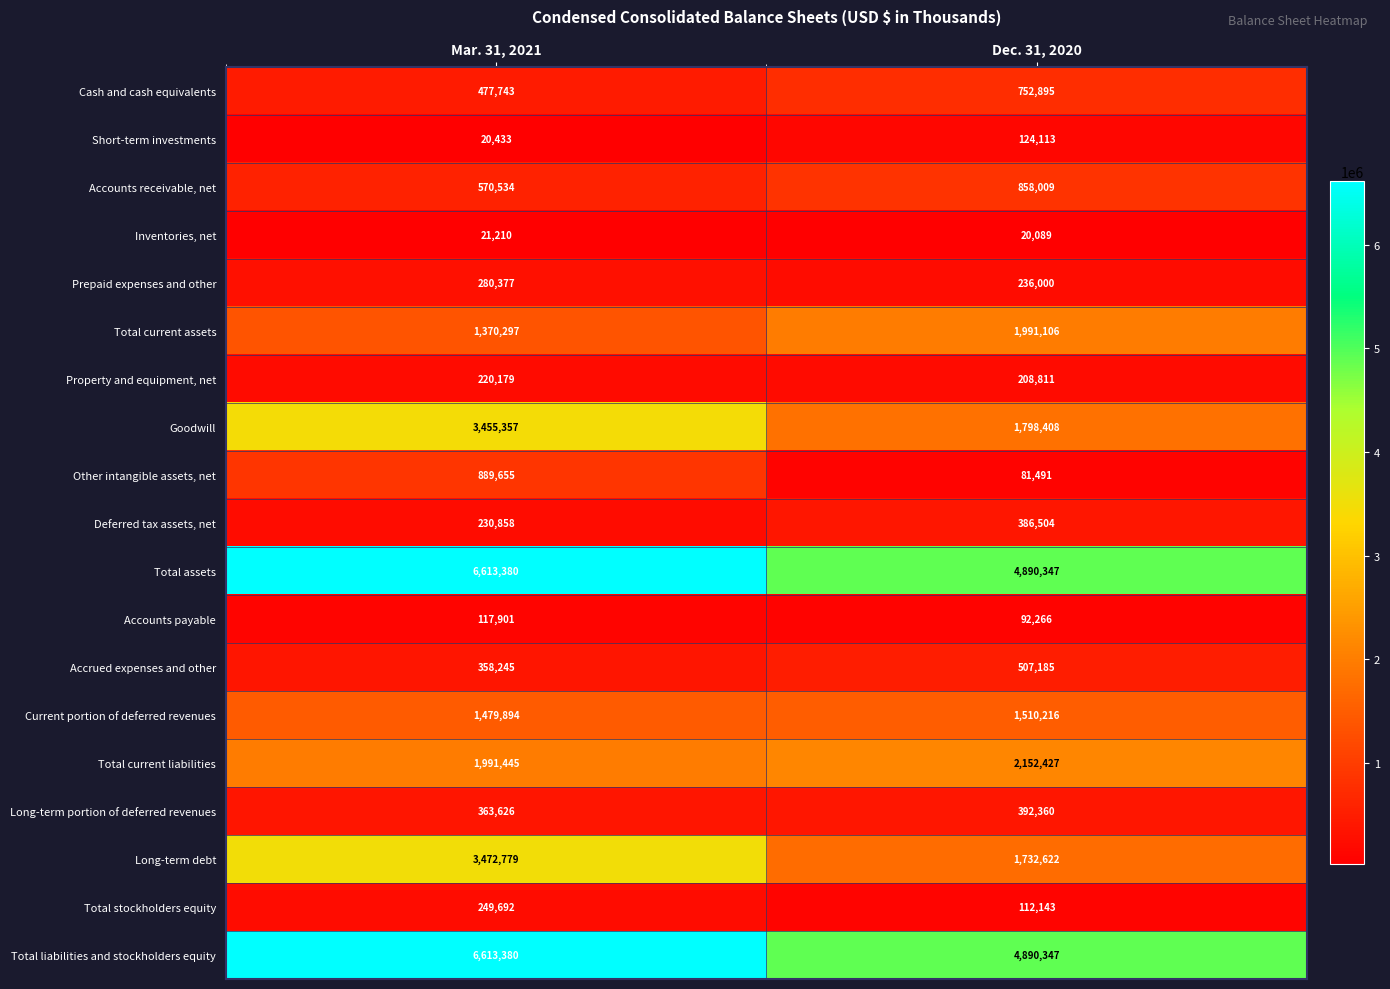

Where is Deferred tax assets, net nearest to the value 308681?

Mar. 31, 2021